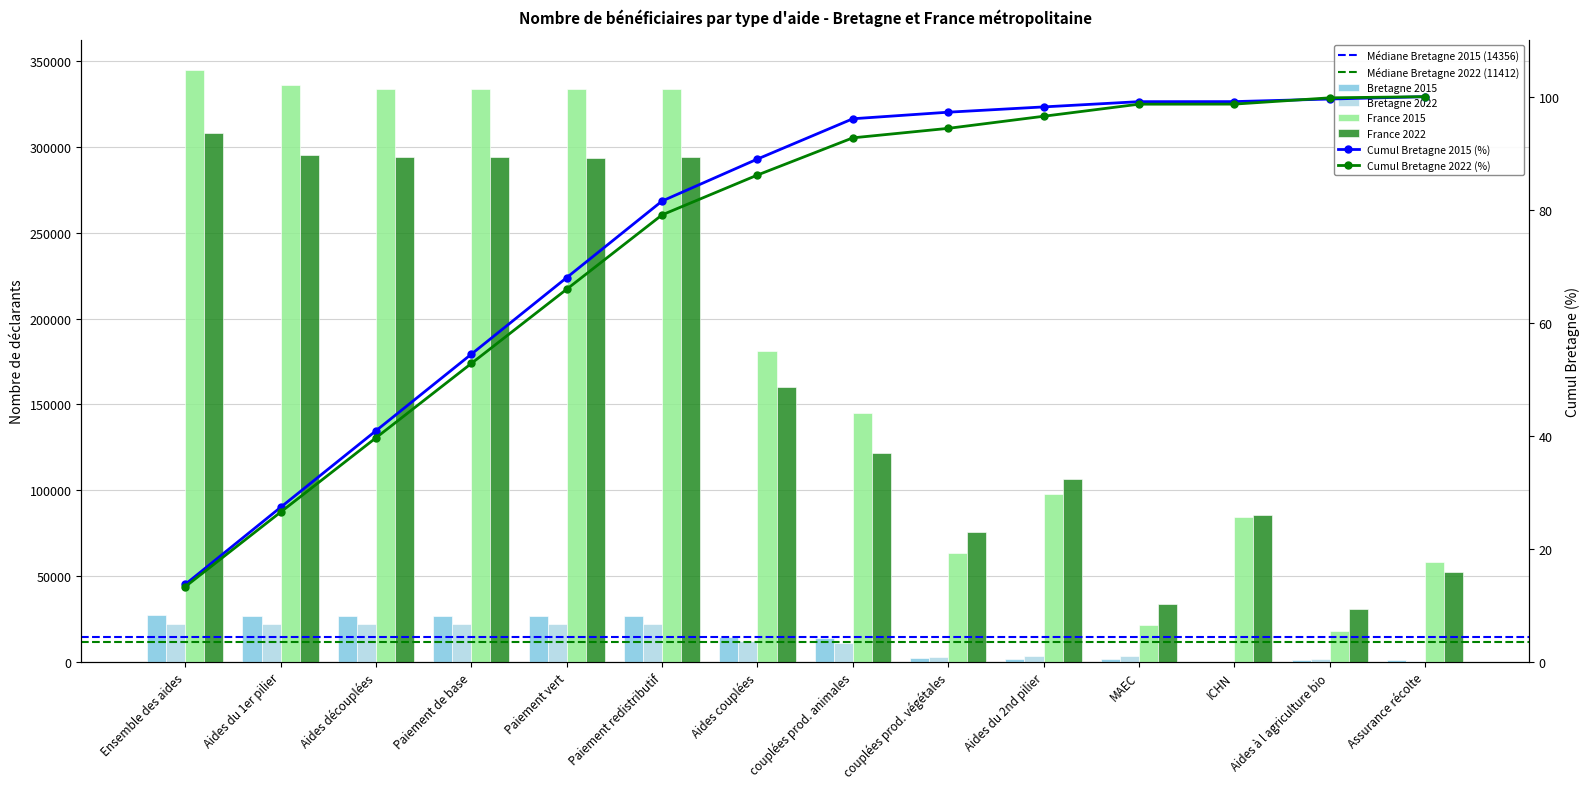

At which label is Bretagne 2022 closest to 11127?

couplées prod. animales